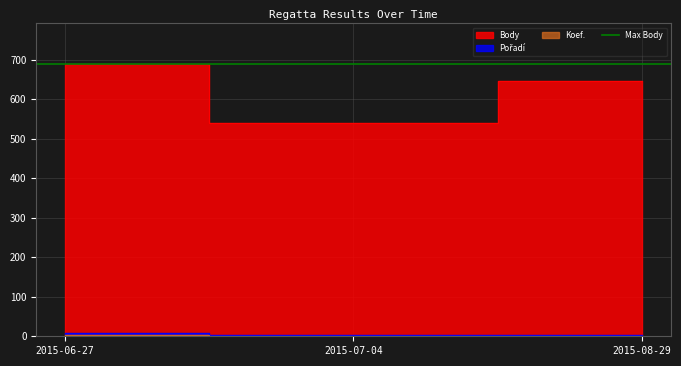

Reading right to left, transcribe all the data shown in this chart.

Body: 2015-08-29=645	2015-07-04=540	2015-06-27=688
Pořadí: 2015-08-29=2	2015-07-04=4	2015-06-27=8
Koef.: 2015-08-29=1	2015-07-04=1	2015-06-27=2